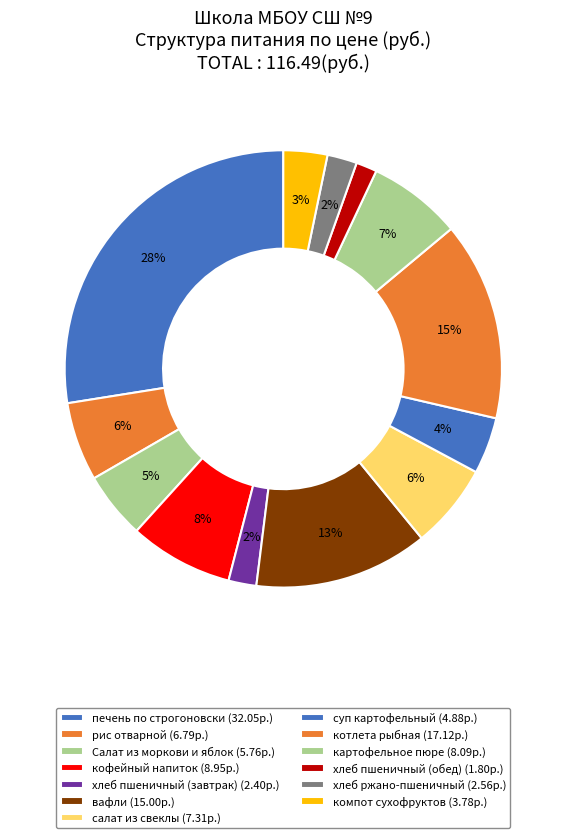

What is the ratio of the value at компот сухофруктов to the value at Салат из моркови и яблок?

0.7